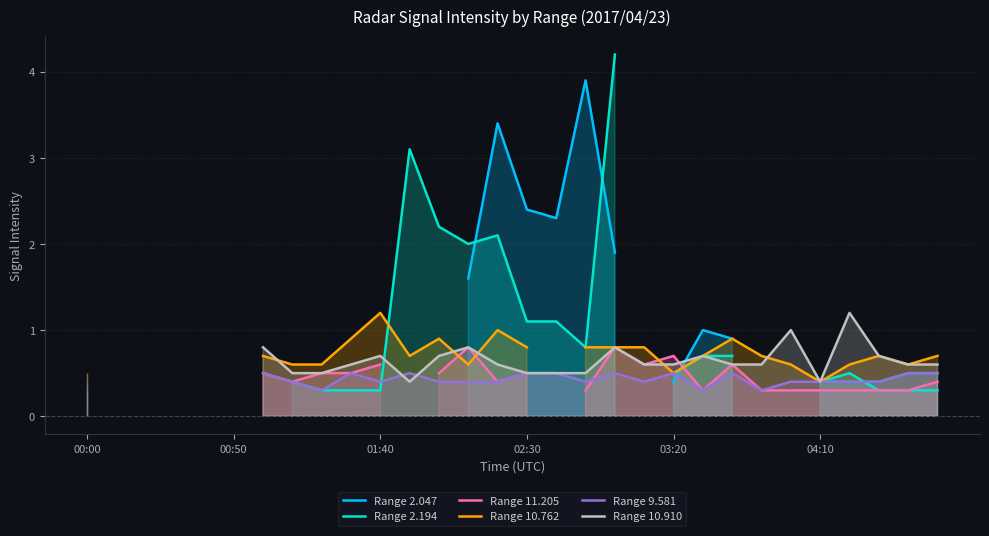

Is it true that Range 2.194 equals 0.2 at 21?

False